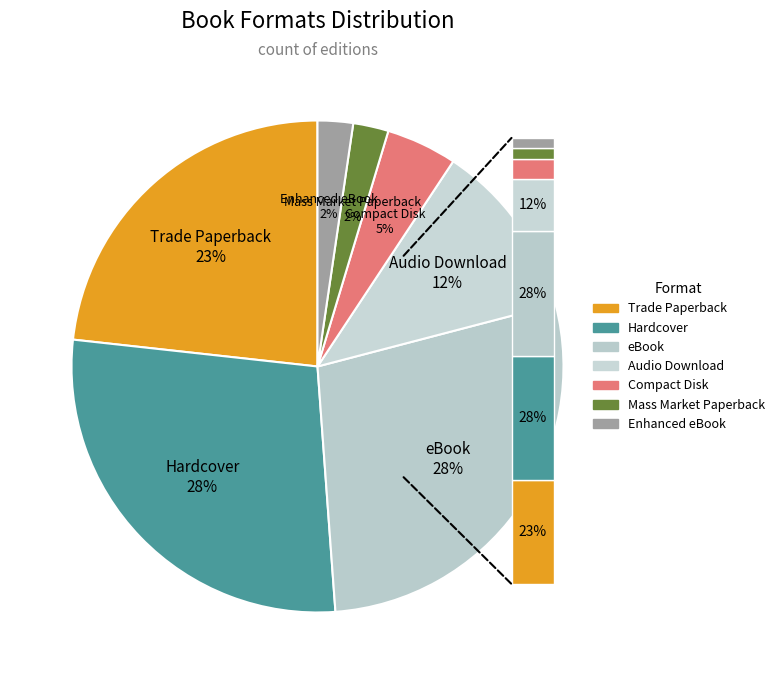

Count the number of slices in the pie.

7